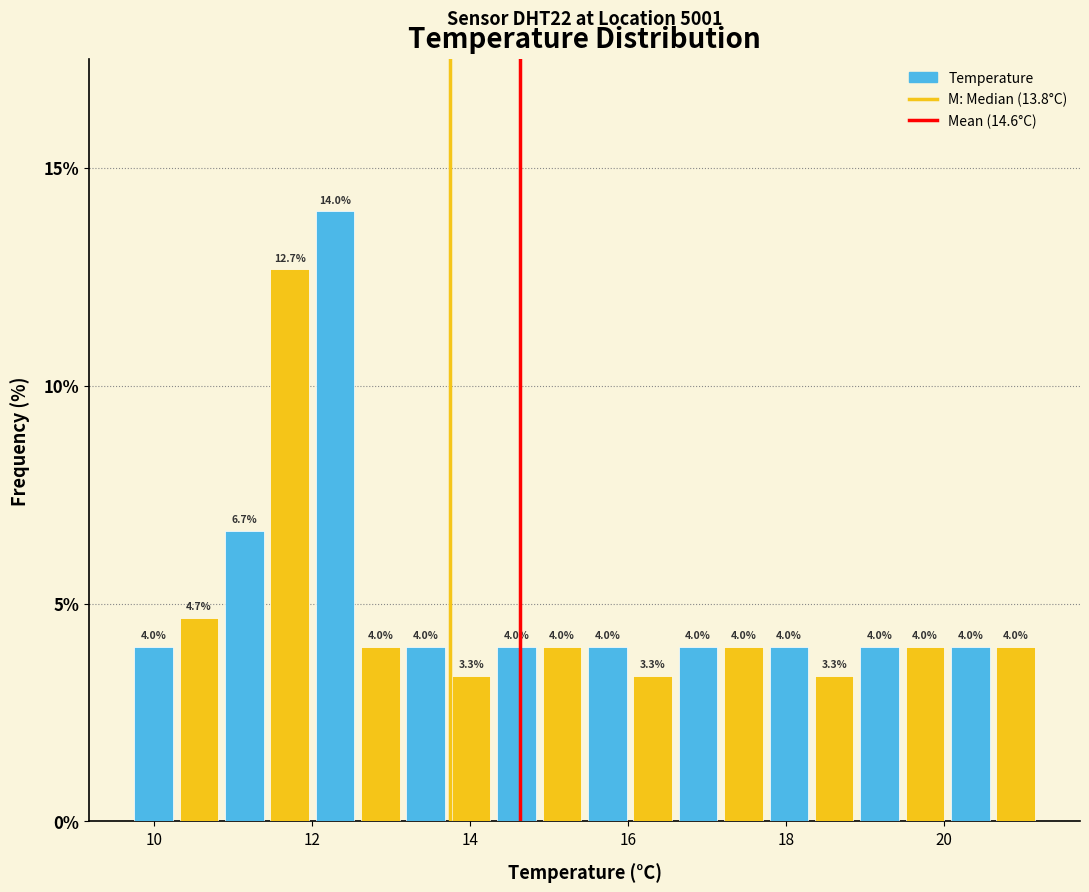

Read against the x-axis, roughly where is the centre of the tallest bar?

12.2